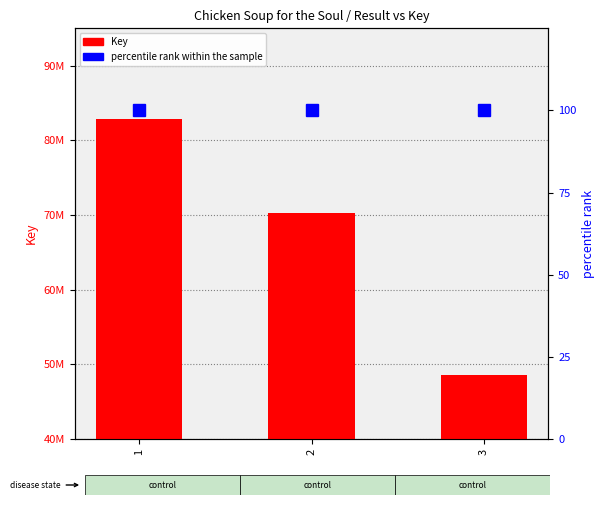

Is it true that percentile rank within the sample equals 21 at 2?

False